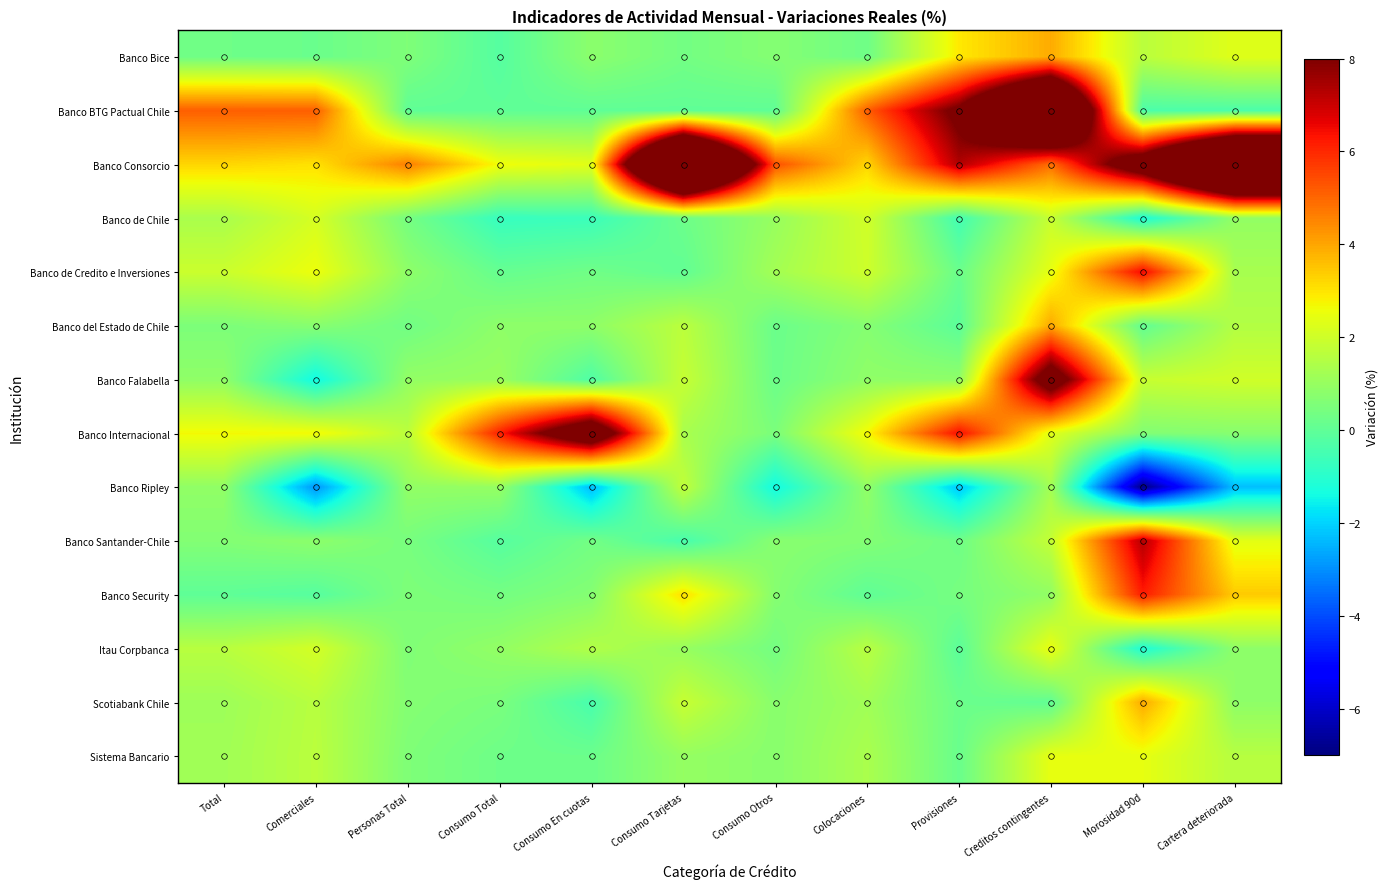

Which series has the largest range (max minus min)?

Banco BTG Pactual Chile